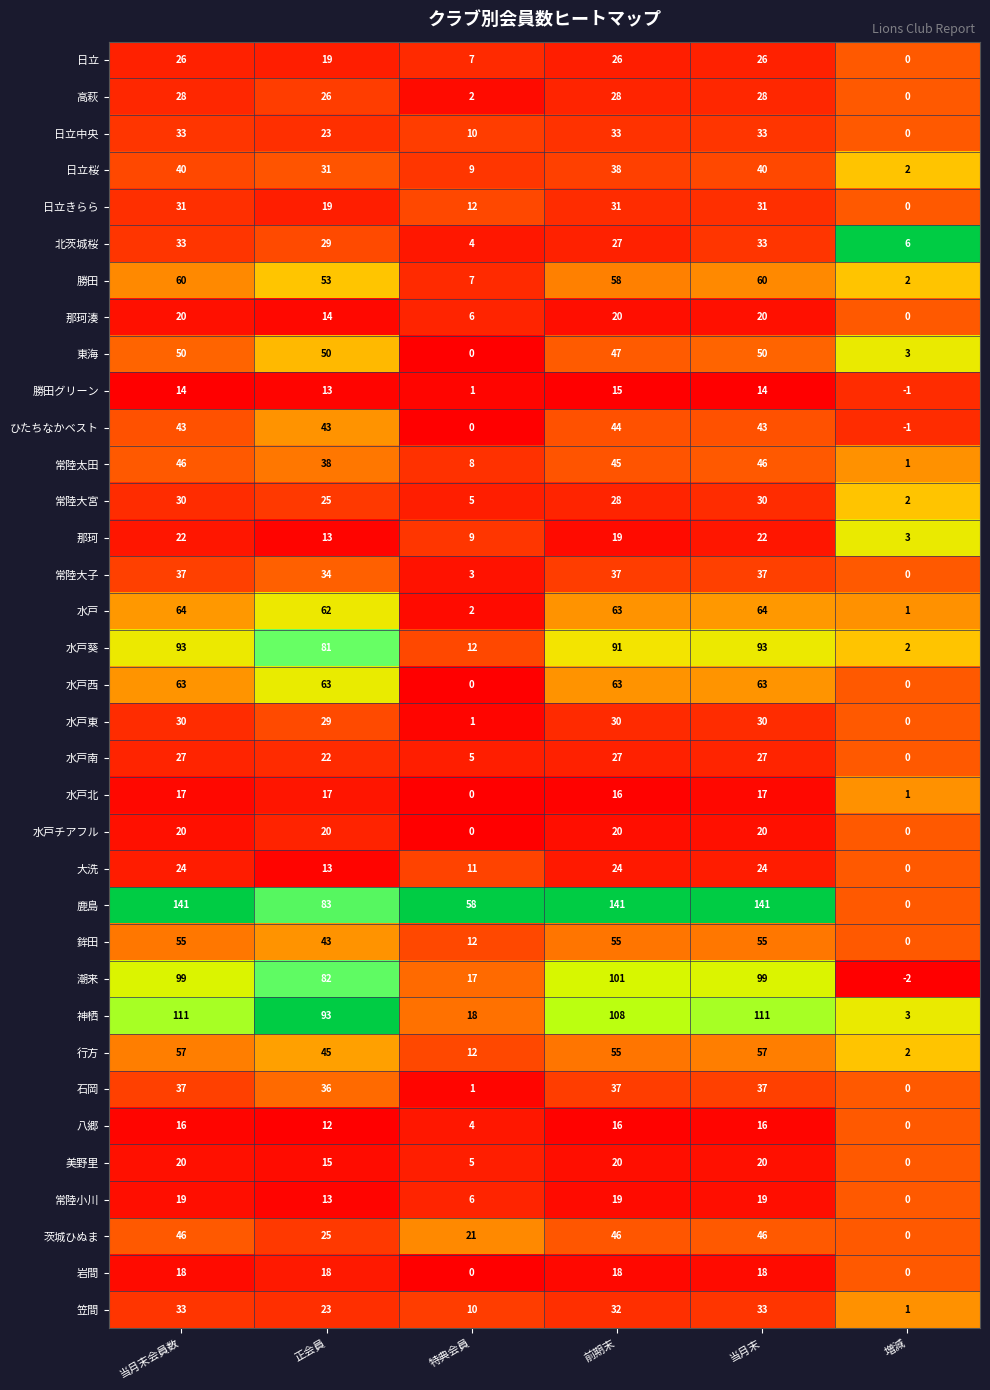

Which series has the largest total across all categories?

鹿島